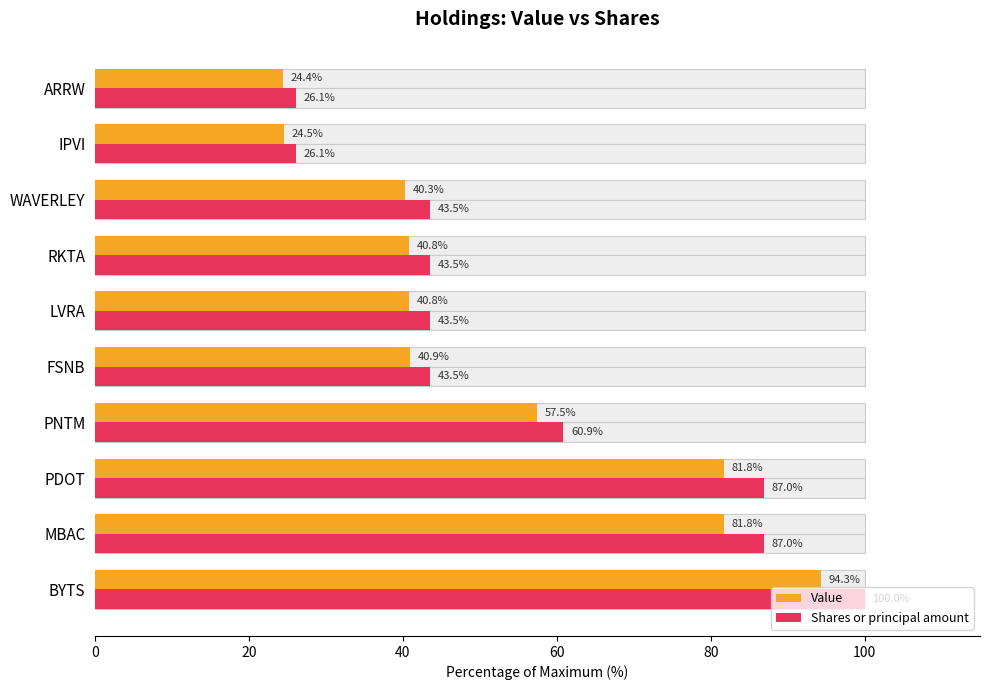

How many bars are there in total?

20